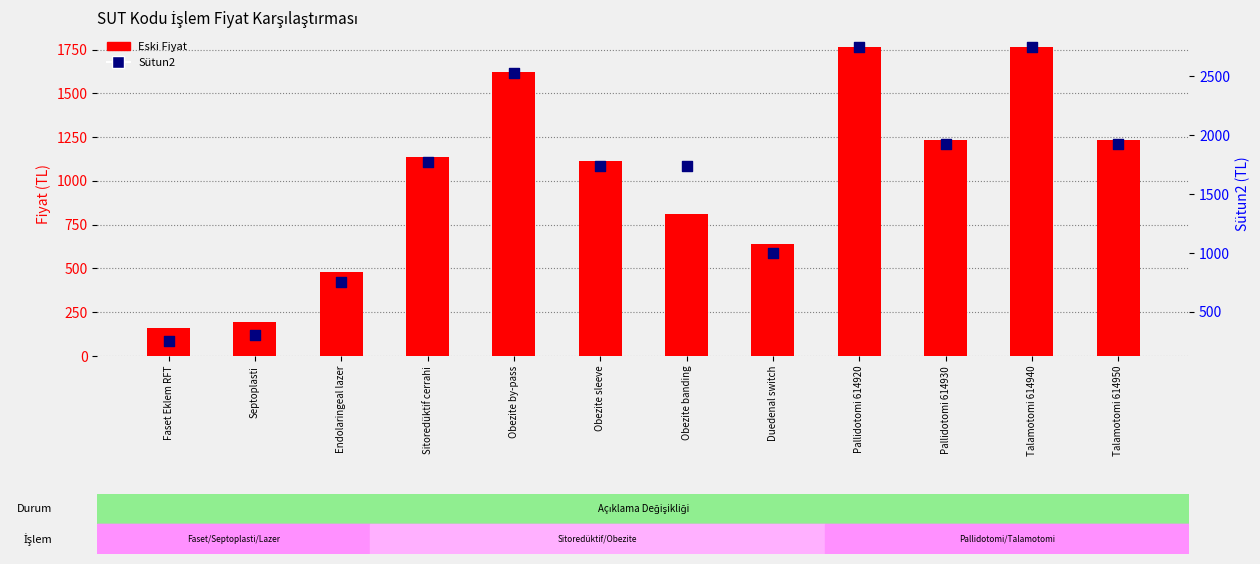

What are all the series names shown in the legend?

Eski Fiyat, Sütun2